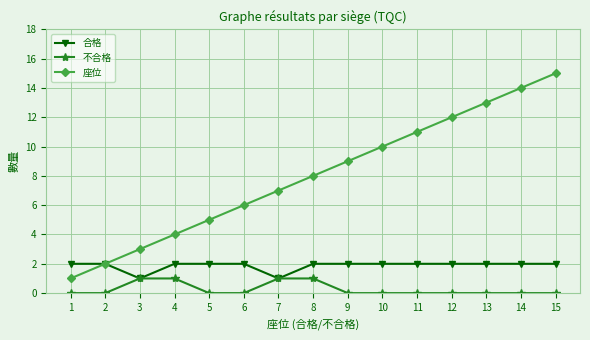

The 合格 series shows 2 at 9. True or false?

True